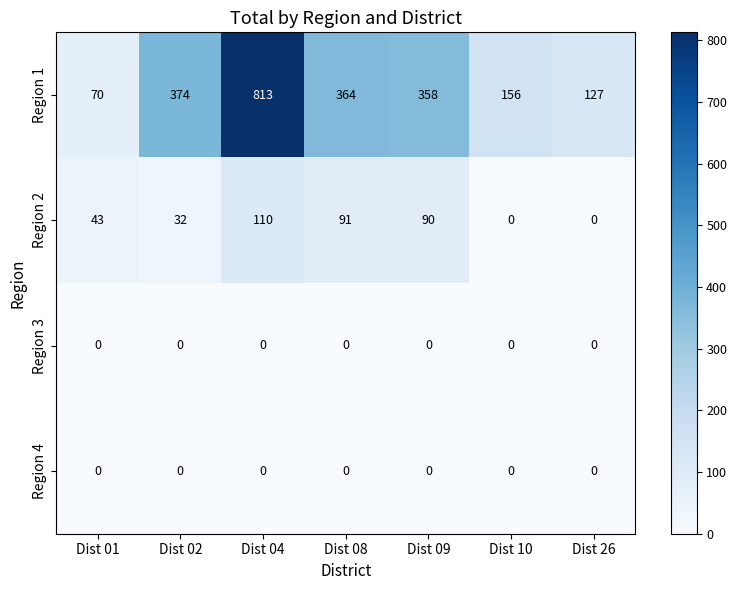

How many distinct data groups are displayed?

4